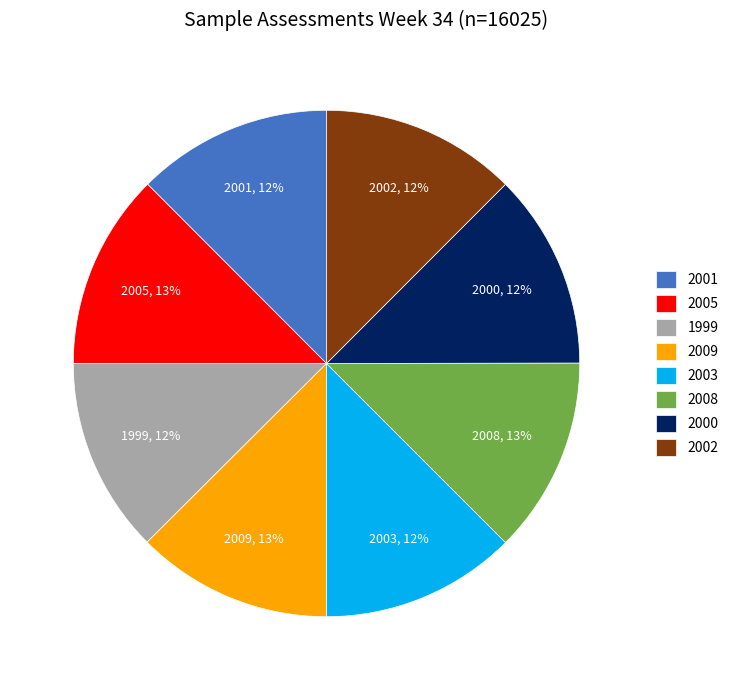

Is it true that 2009 is 1% of the pie?

False